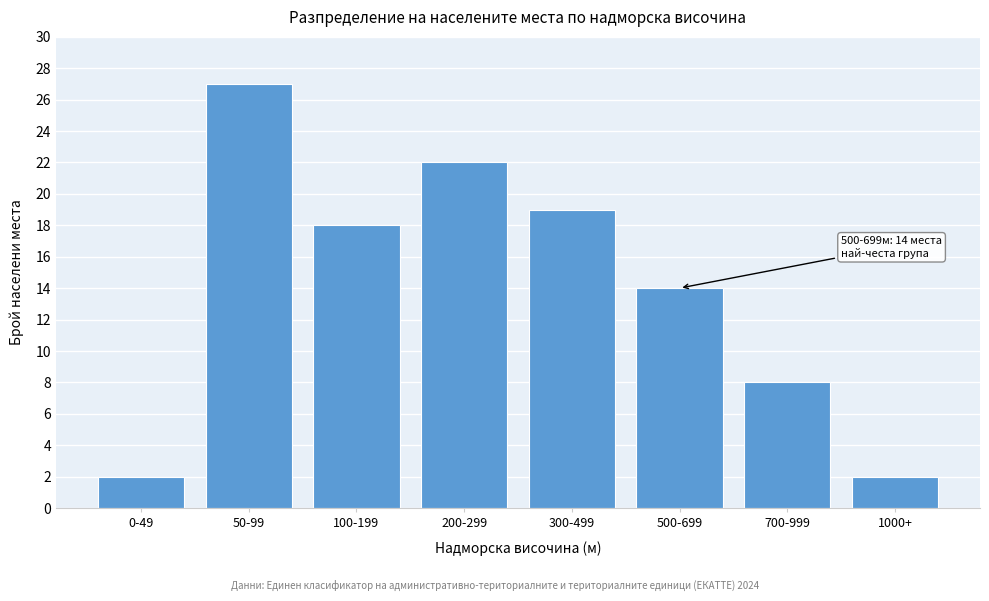

Reading left to right, transcribe all the data shown in this chart.

0-49=2	50-99=27	100-199=18	200-299=22	300-499=19	500-699=14	700-999=8	1000+=2